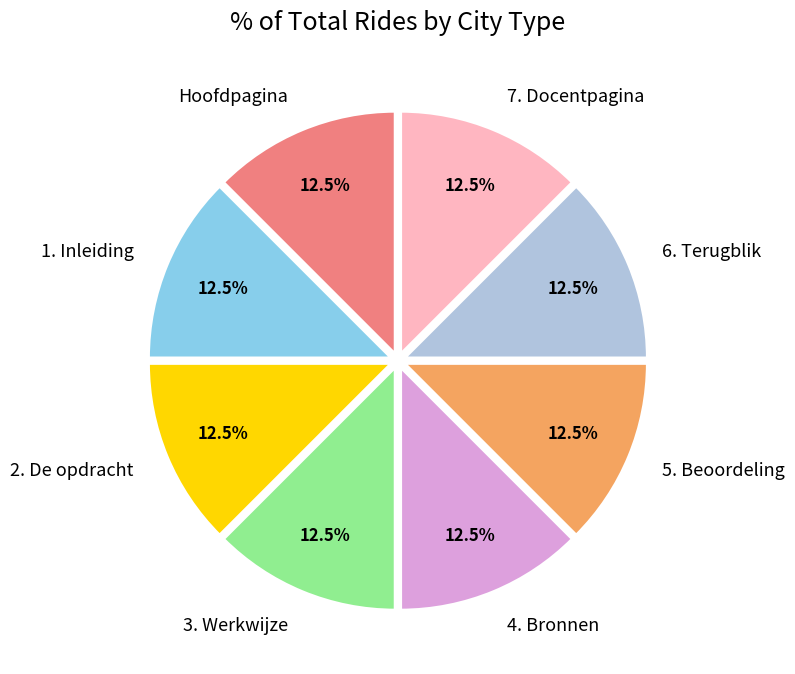

To the nearest percent, what is the combined percentage of 5. Beoordeling and 2. De opdracht?

25%